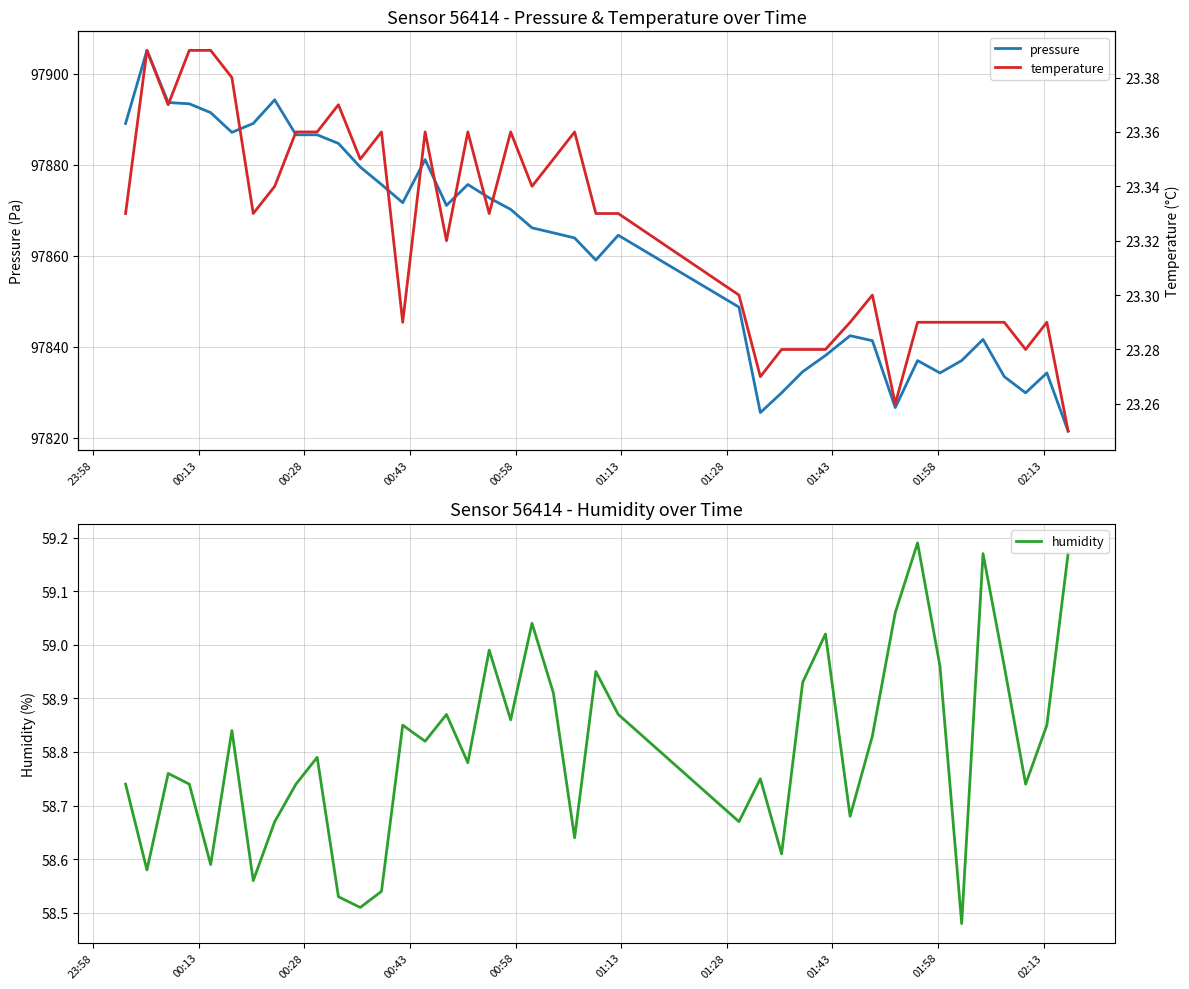

True or false: temperature and humidity intersect in this chart.

False